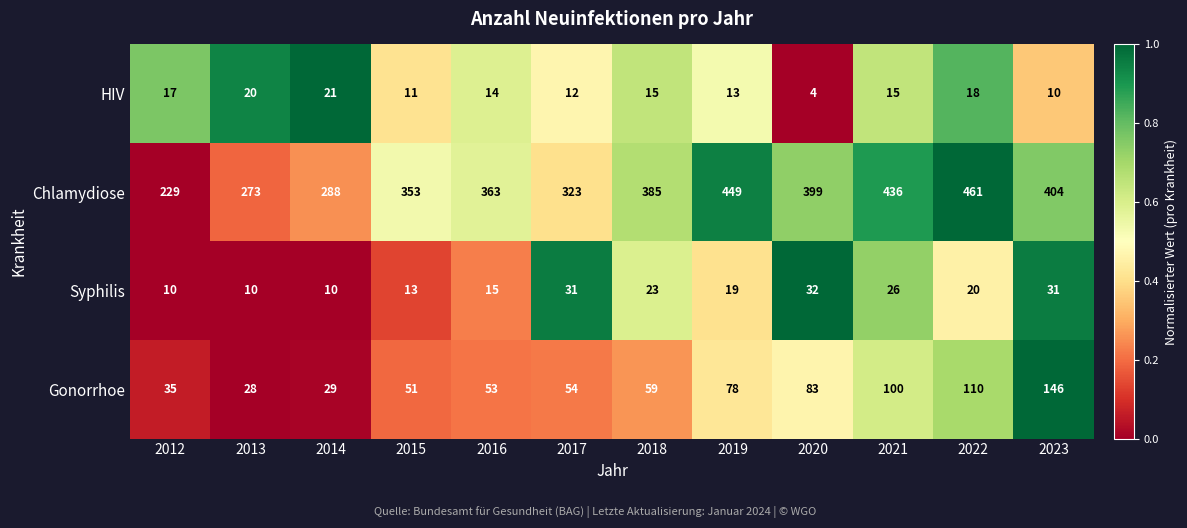

What is the spread (max minus min) of values at 2012?

219